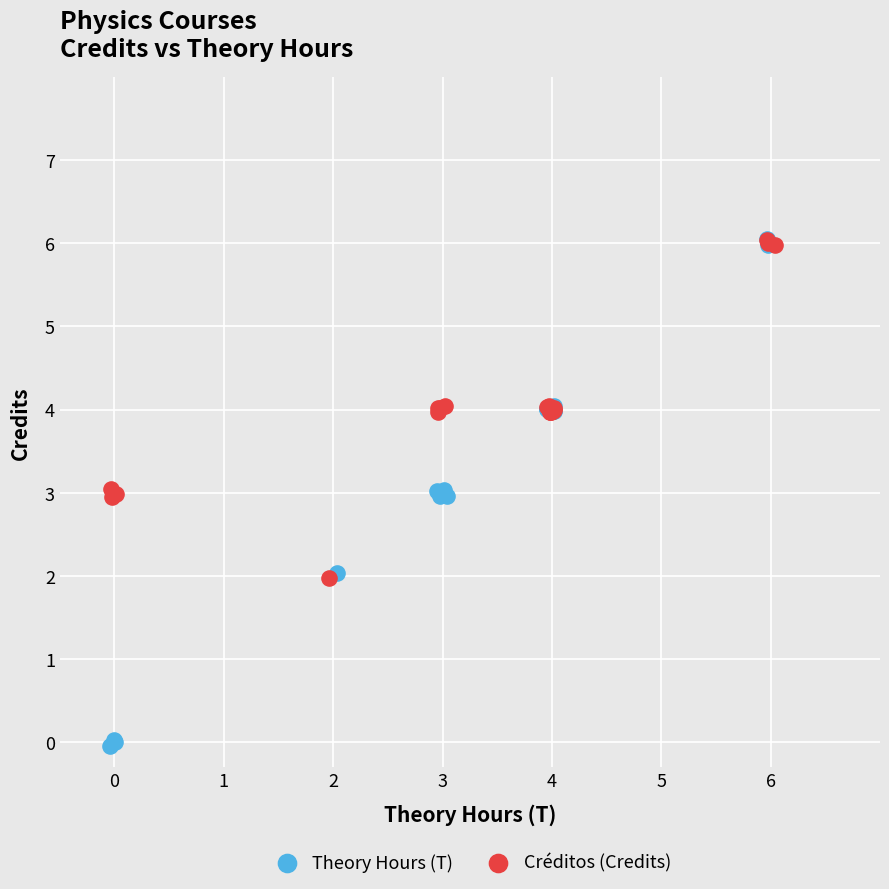

What are all the series names shown in the legend?

Theory Hours (T), Créditos (Credits)